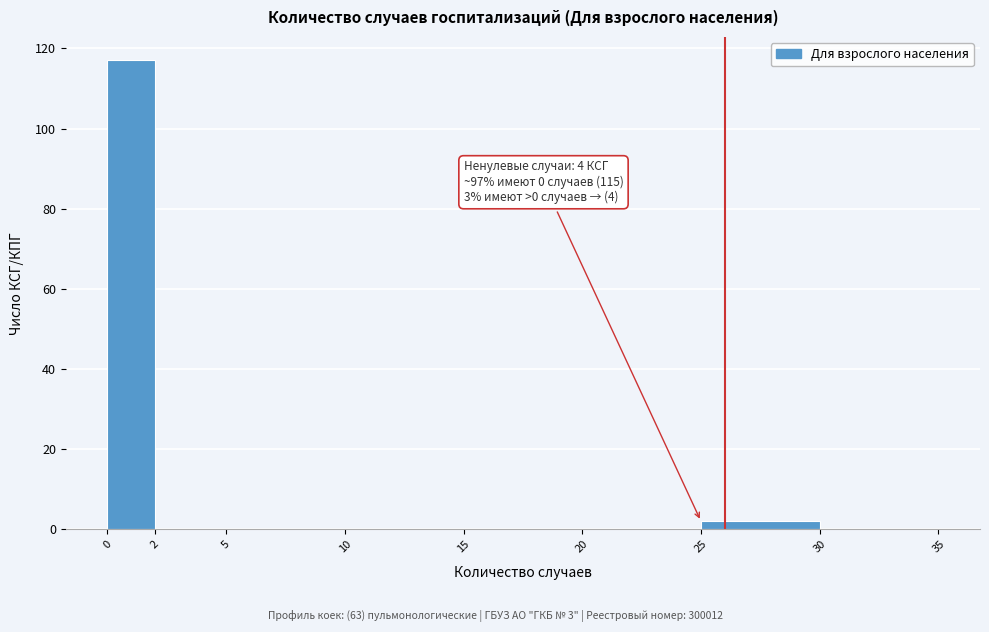

Over which range of the x-axis is the bar tallest?

0 to 2